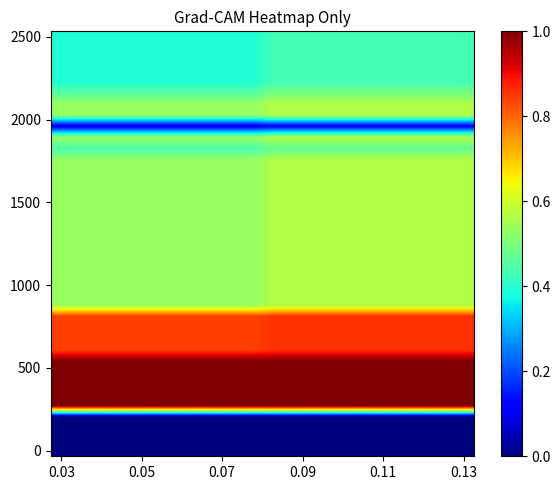

Which category has the lowest value across all series?

0.03